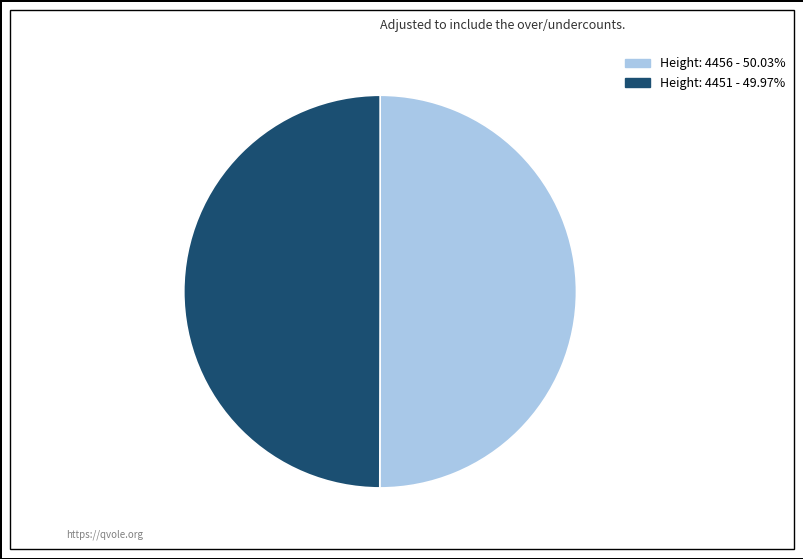

How many segments does this pie chart have?

2